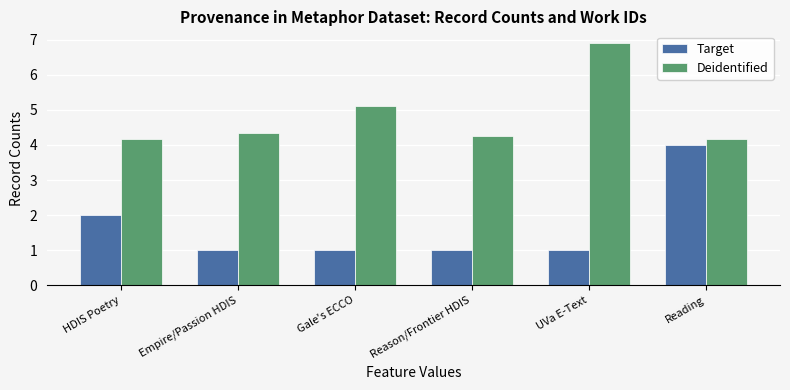

How many bars are there in total?

12